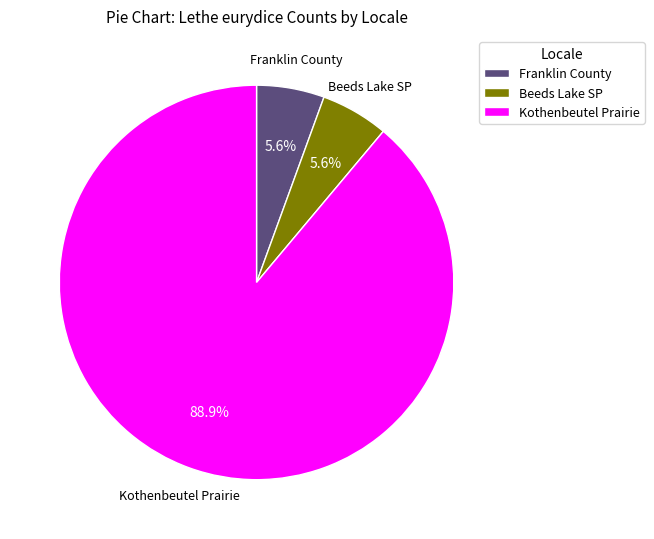

Does Kothenbeutel Prairie account for over 50% of the chart?

Yes